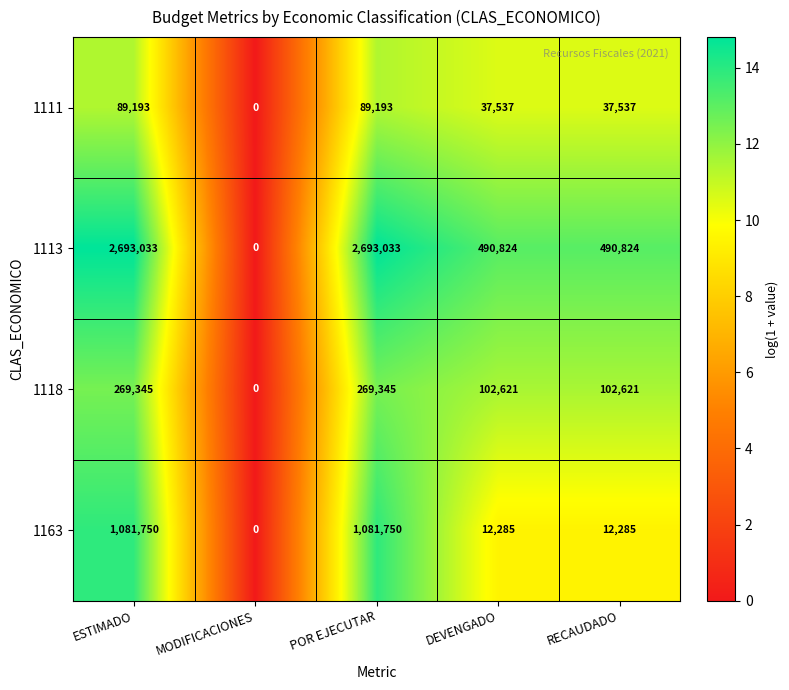

How many 1113 values are between 490824 and 2693033?

4